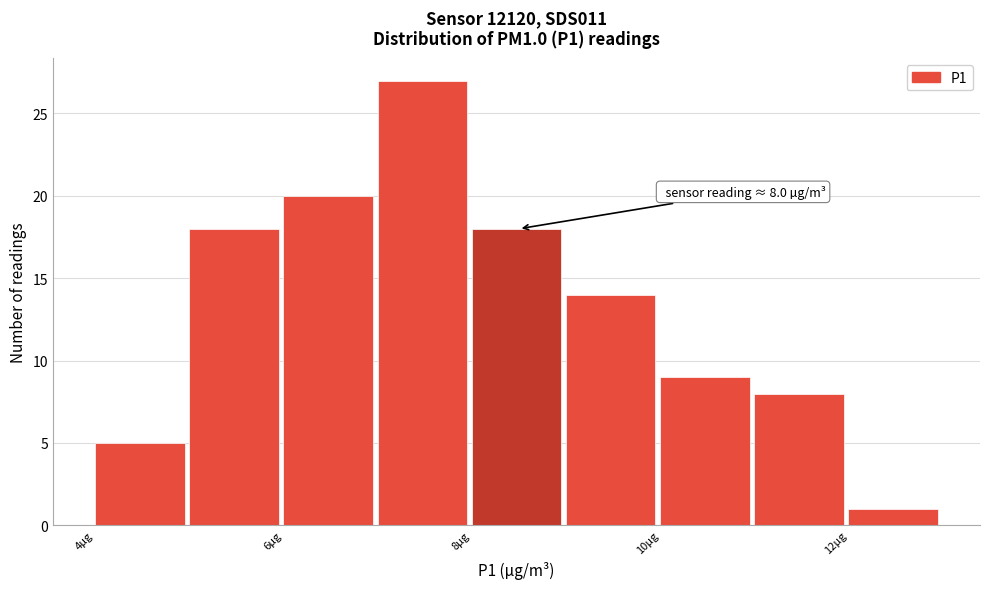

Over which range of the x-axis is the bar tallest?

7 to 8